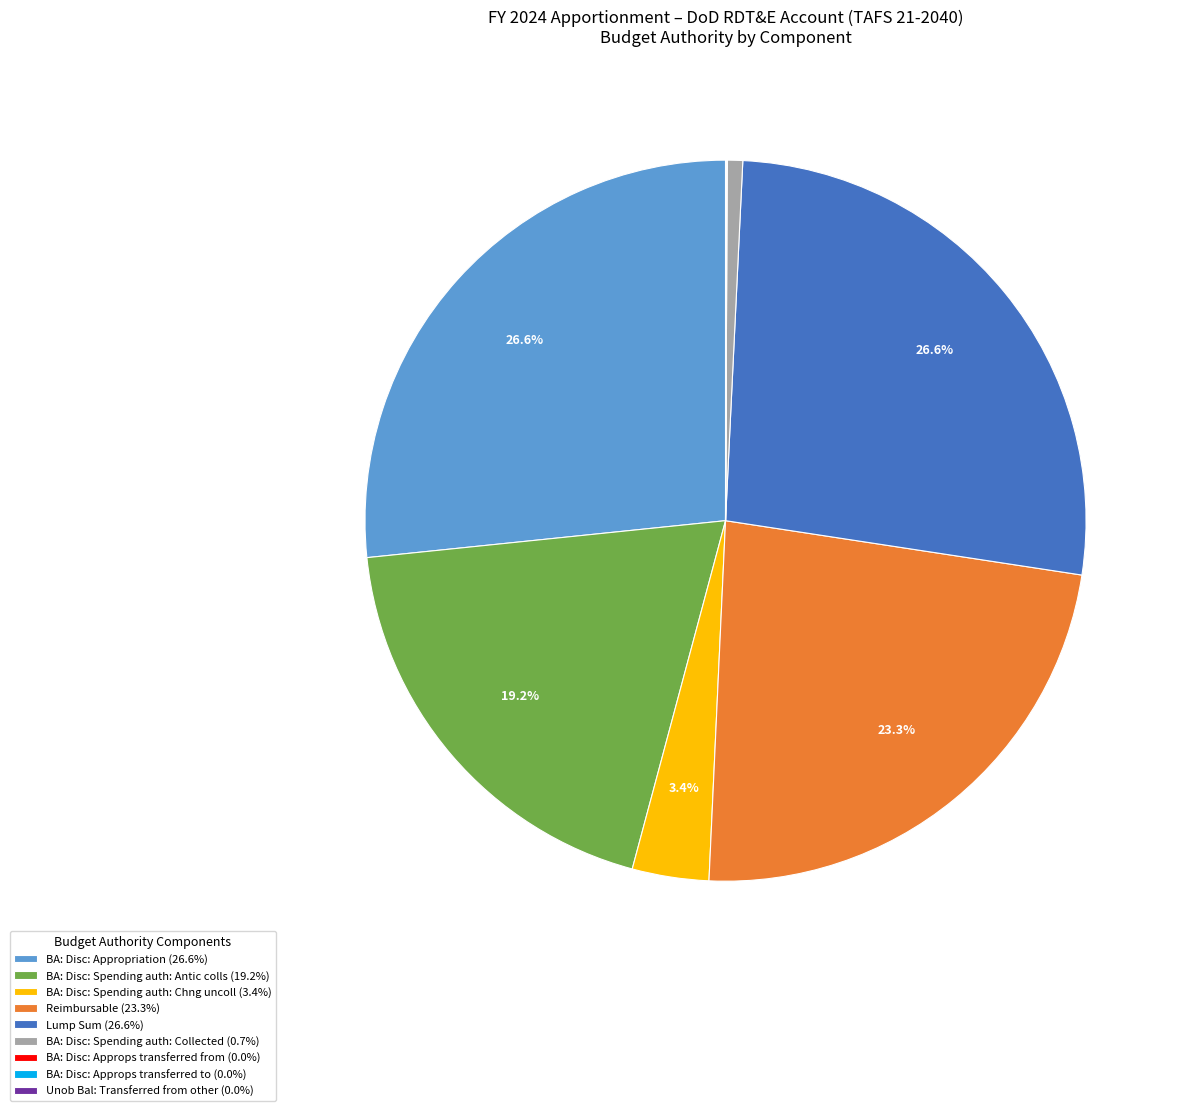

Approximately how many times larger is the value at Lump Sum compared to BA: Disc: Spending auth: Chng uncoll?

7.8